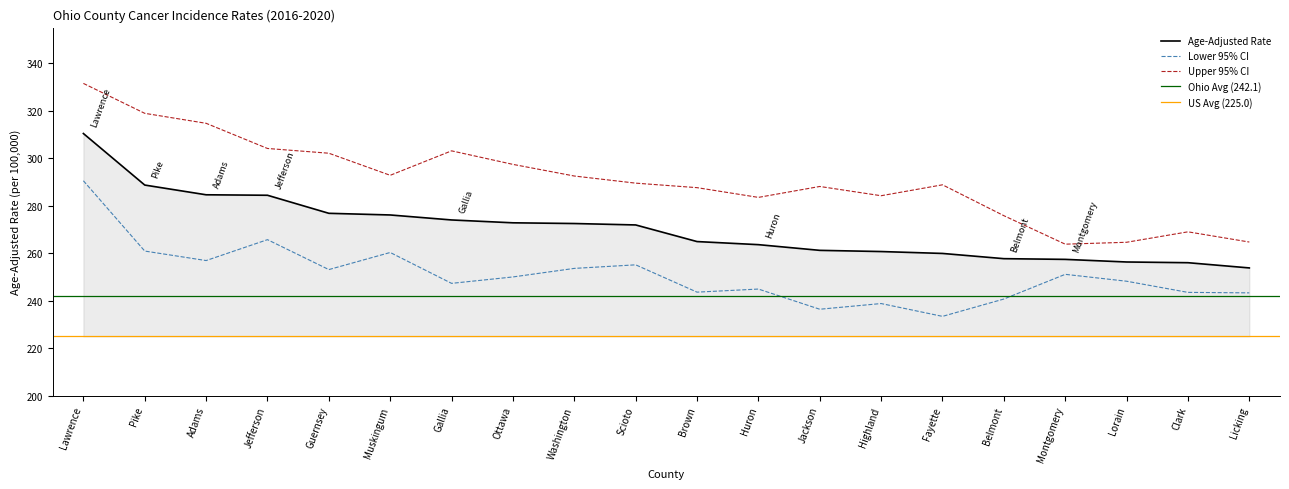

True or false: Lower 95% CI and Age-Adjusted Rate intersect in this chart.

False